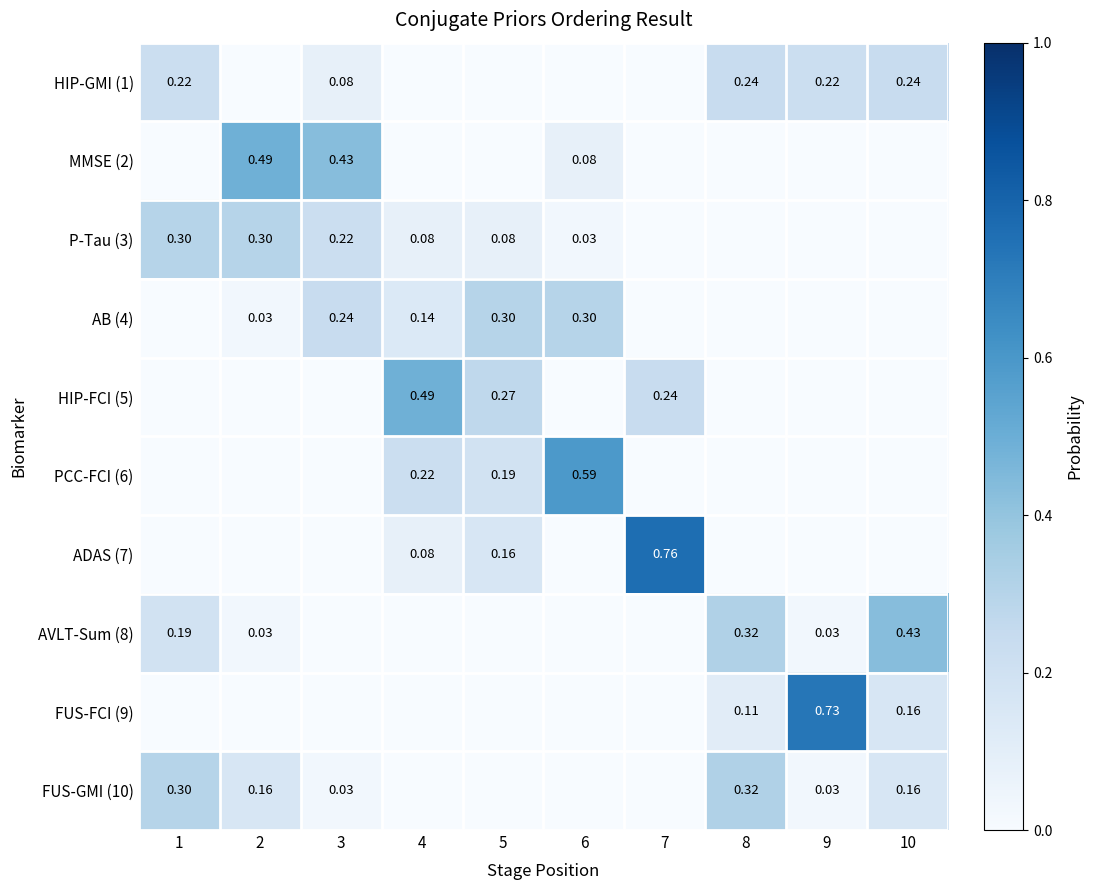

Is the value of FUS-GMI (10) at 10 greater than the value of HIP-GMI (1) at 8?

No